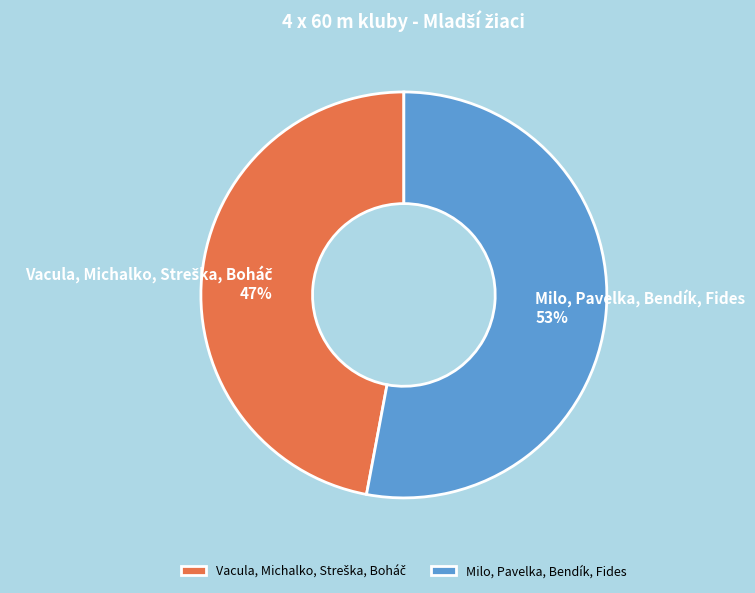

To the nearest percent, what percentage of the pie is Milo, Pavelka, Bendík, Fides?

53%